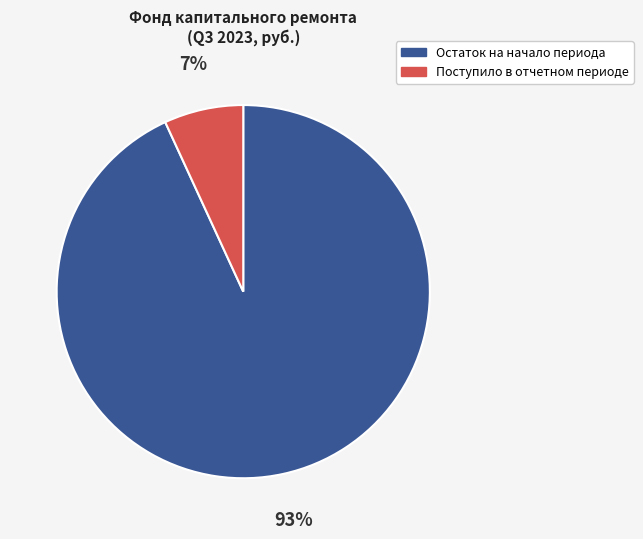

To the nearest percent, what is the difference between the largest and smallest slice percentages?

86%